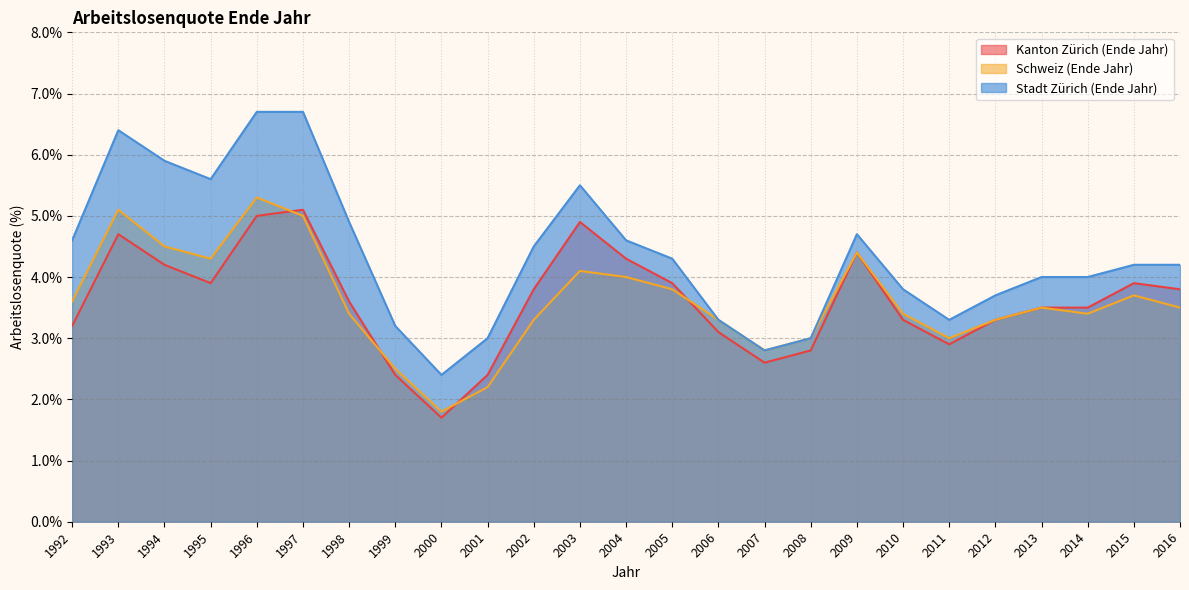

What is the difference between the Schweiz (Ende Jahr) values at 2008 and 1999?

0.5